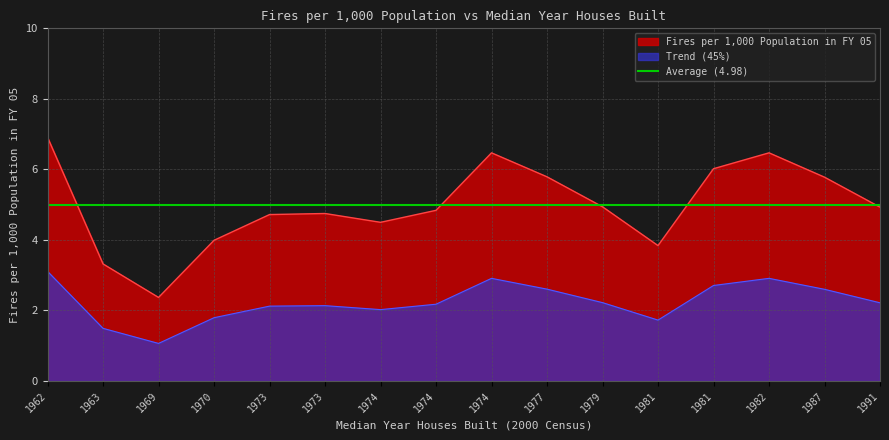

Read the value at 1969.

2.4